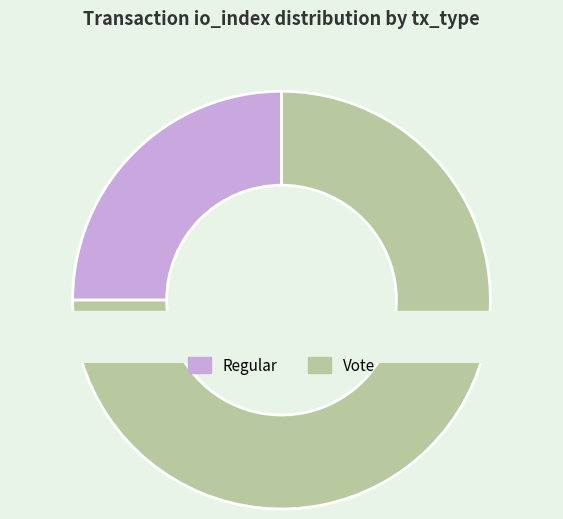

True or false: Regular accounts for 1% of the total.

False